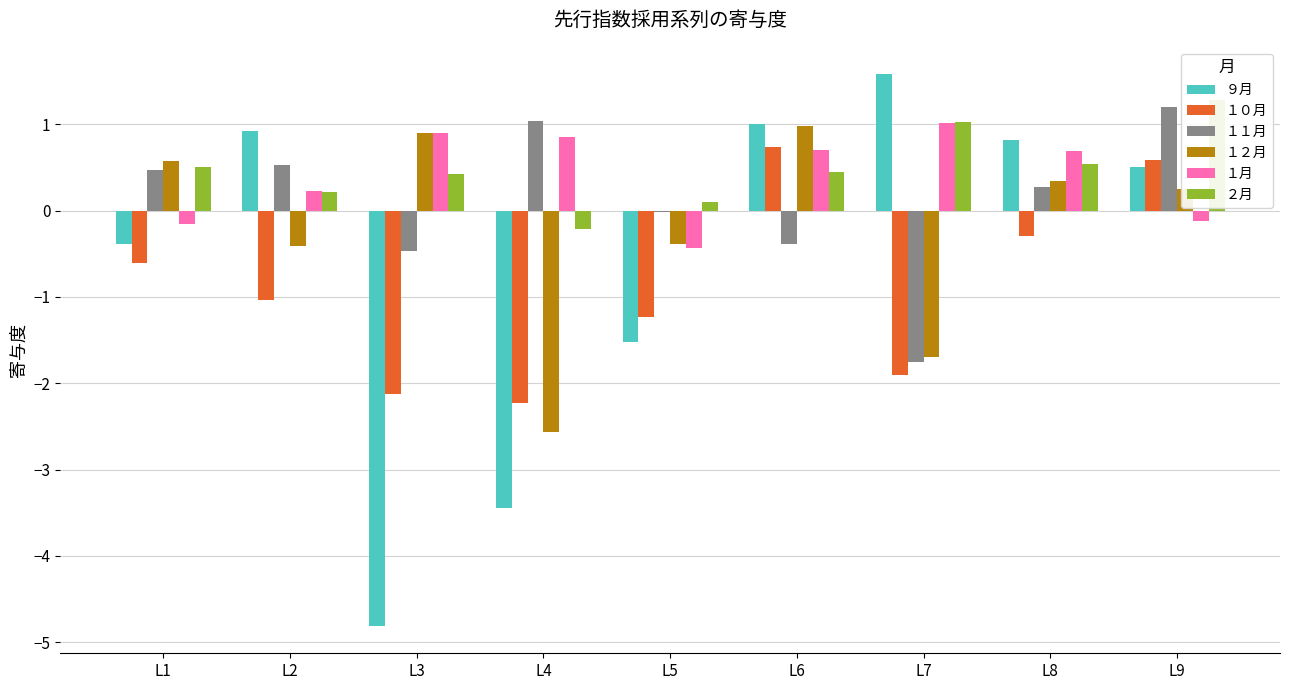

Between L4 and L9, which series saw the biggest shift?

９月